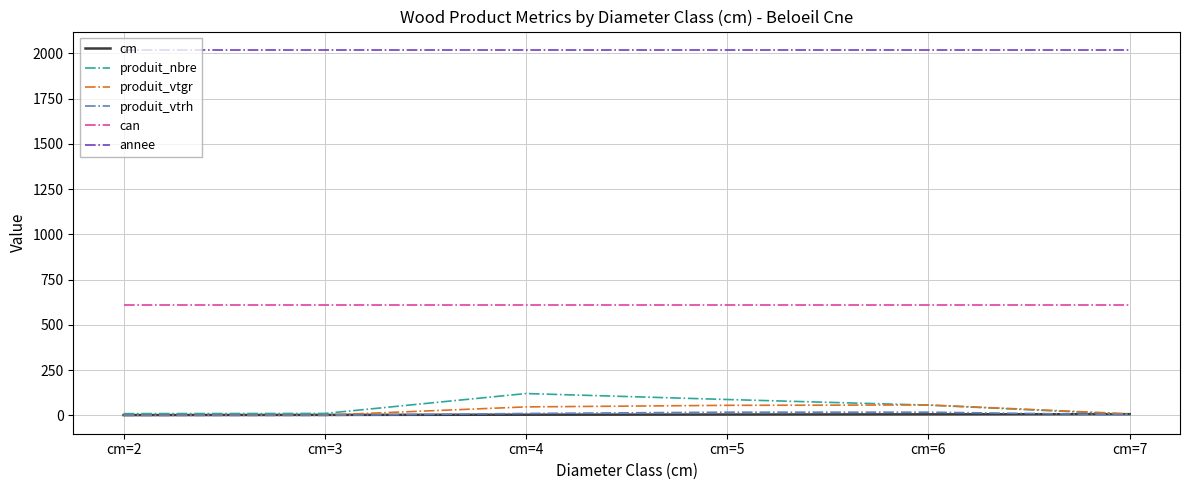

Which series has the largest total across all categories?

annee